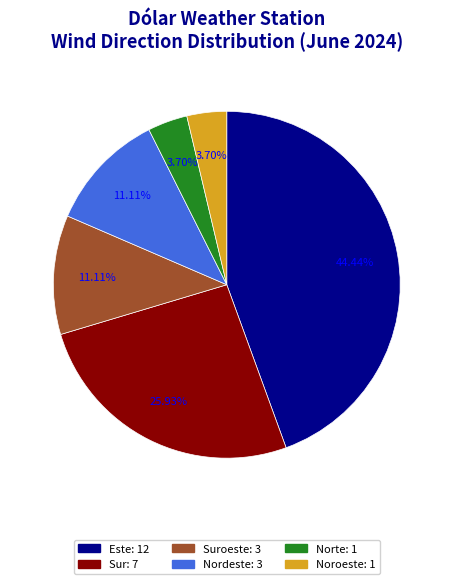

Is there any slice that represents more than half of the pie?

No